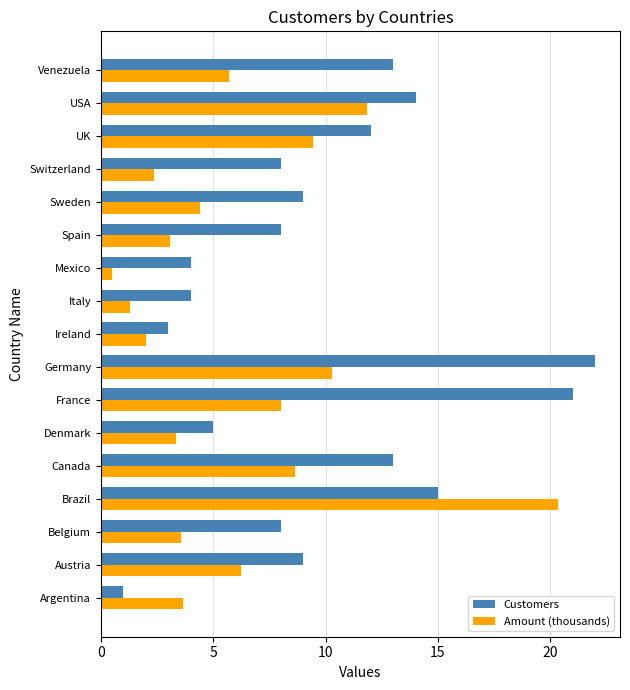

How many data points does each series have?

17